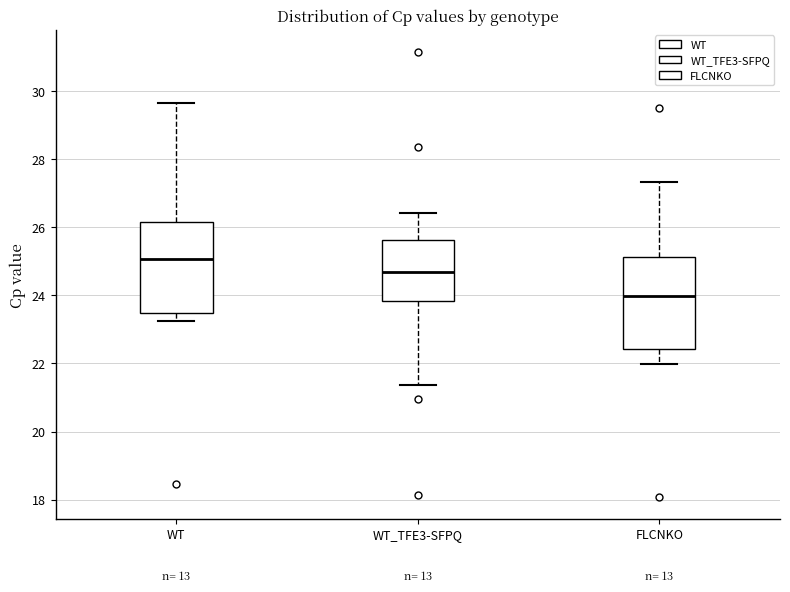

Which box has the lowest median line?

FLCNKO